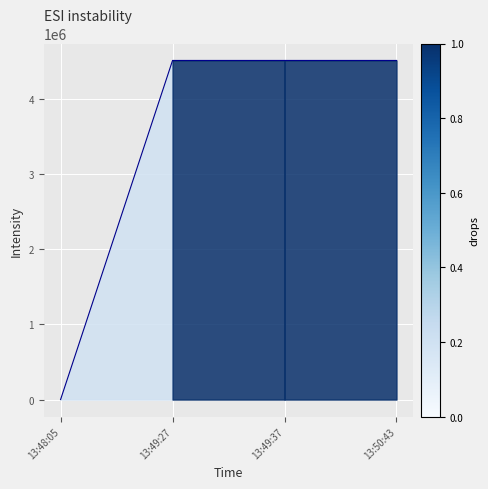

Is it true that the value at 13:49:37 is 6505801?

False